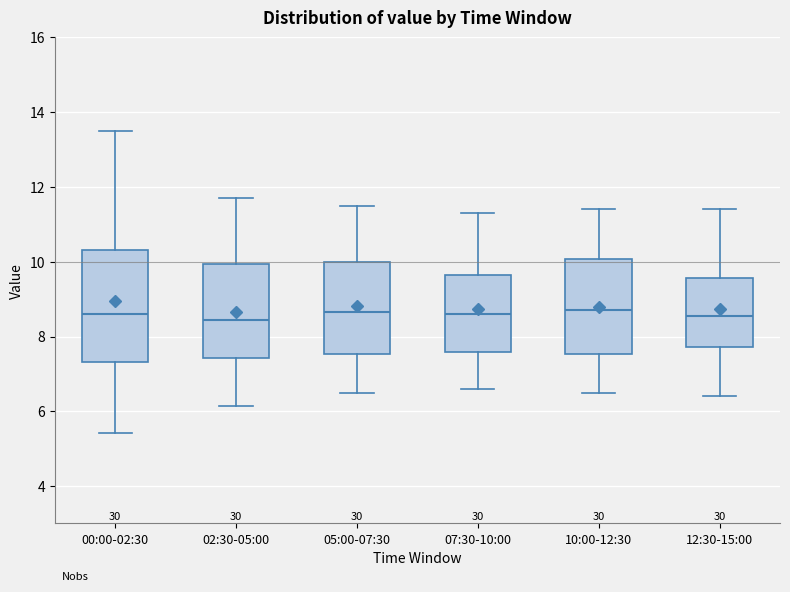

Reading left to right, read every box against the y-axis: the position of its median line, the range the box covers, and the ends of its whiskers. The values are not printed on the chart, so give them approximately, as read against the axis.

00:00-02:30: median 8.6, box 7.4 to 10.4, whiskers 5.4 to 13.6
02:30-05:00: median 8.4, box 7.4 to 10.0, whiskers 6.2 to 11.8
05:00-07:30: median 8.6, box 7.6 to 10.0, whiskers 6.6 to 11.6
07:30-10:00: median 8.6, box 7.6 to 9.6, whiskers 6.6 to 11.4
10:00-12:30: median 8.8, box 7.6 to 10.0, whiskers 6.6 to 11.4
12:30-15:00: median 8.6, box 7.8 to 9.6, whiskers 6.4 to 11.4